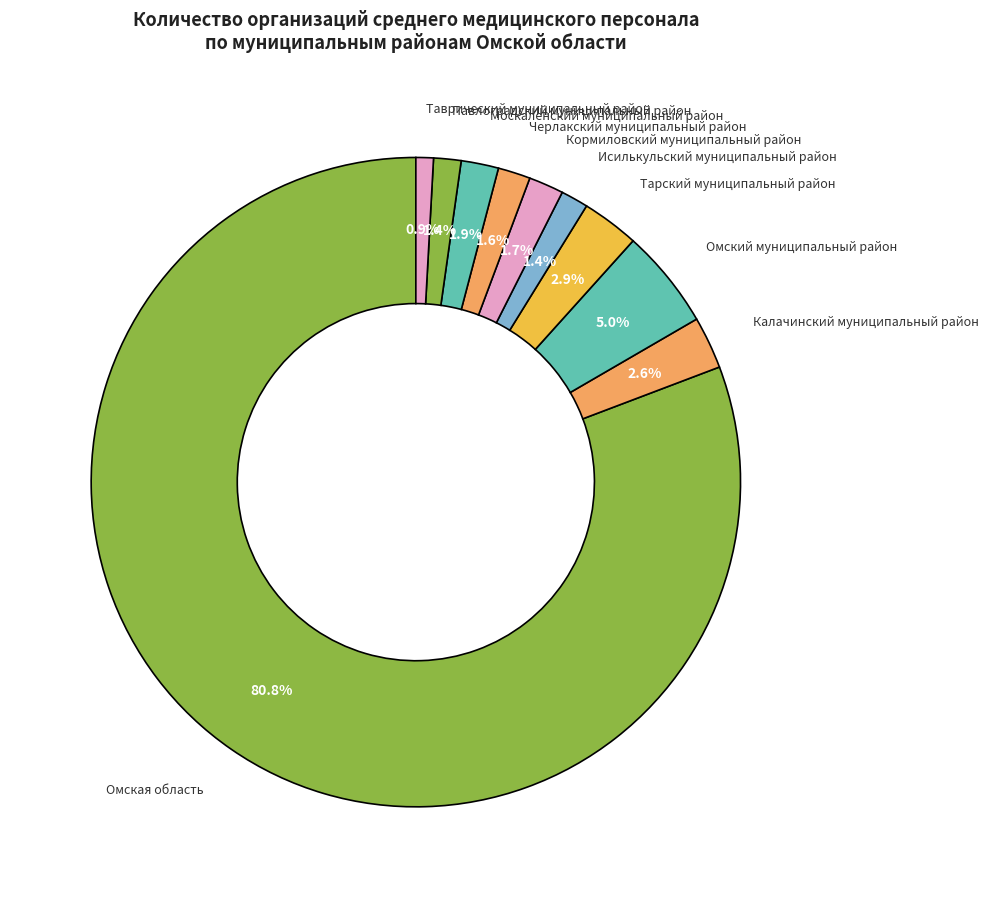

How many slices are in this pie chart?

10